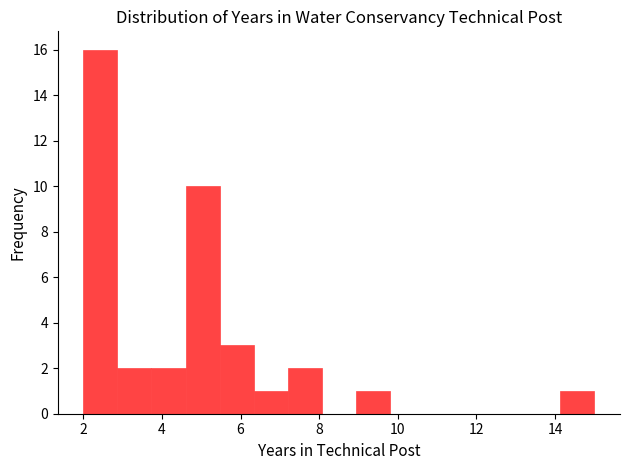

What is the height of the bar covering 7.2 to 8.0 on the x-axis? Neither the bar edges nor the heights are printed on the chart, so give them approximately, as read against the axes.

2